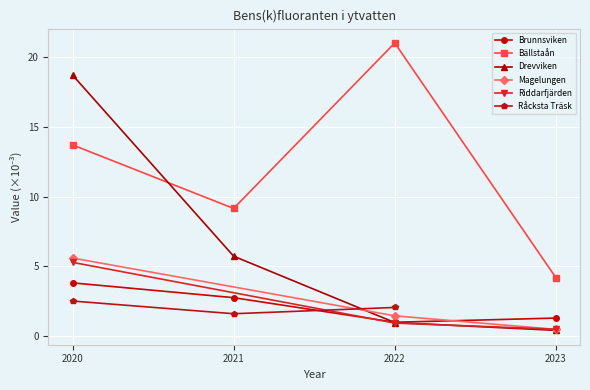

How many interior local peaks does the Bällstaån series have?

1